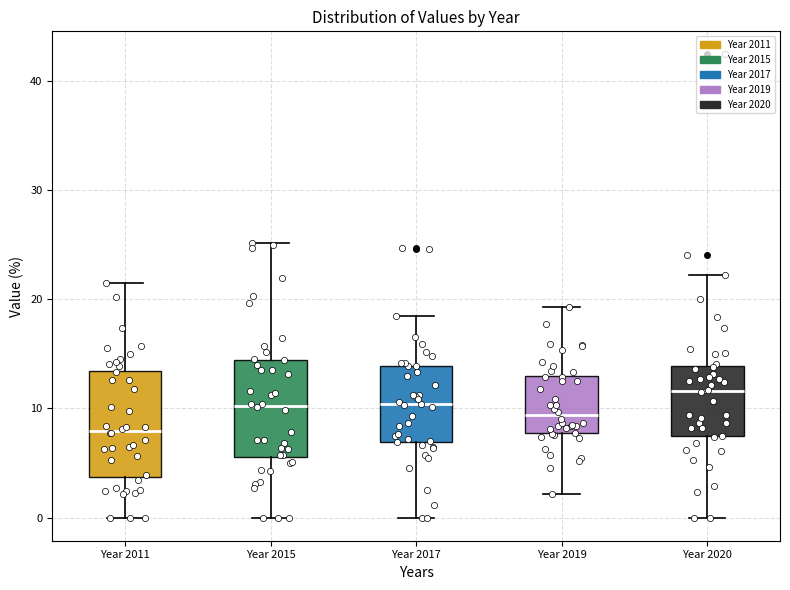

Reading left to right, read every box against the y-axis: the position of its median line, the range the box covers, and the ends of its whiskers. The values are not printed on the chart, so give them approximately, as read against the axis.

Year 2011: median 8, box 4 to 13, whiskers 0 to 22
Year 2015: median 10, box 6 to 14, whiskers 0 to 25
Year 2017: median 10, box 7 to 14, whiskers 0 to 18
Year 2019: median 9, box 8 to 13, whiskers 2 to 19
Year 2020: median 12, box 7 to 14, whiskers 0 to 22